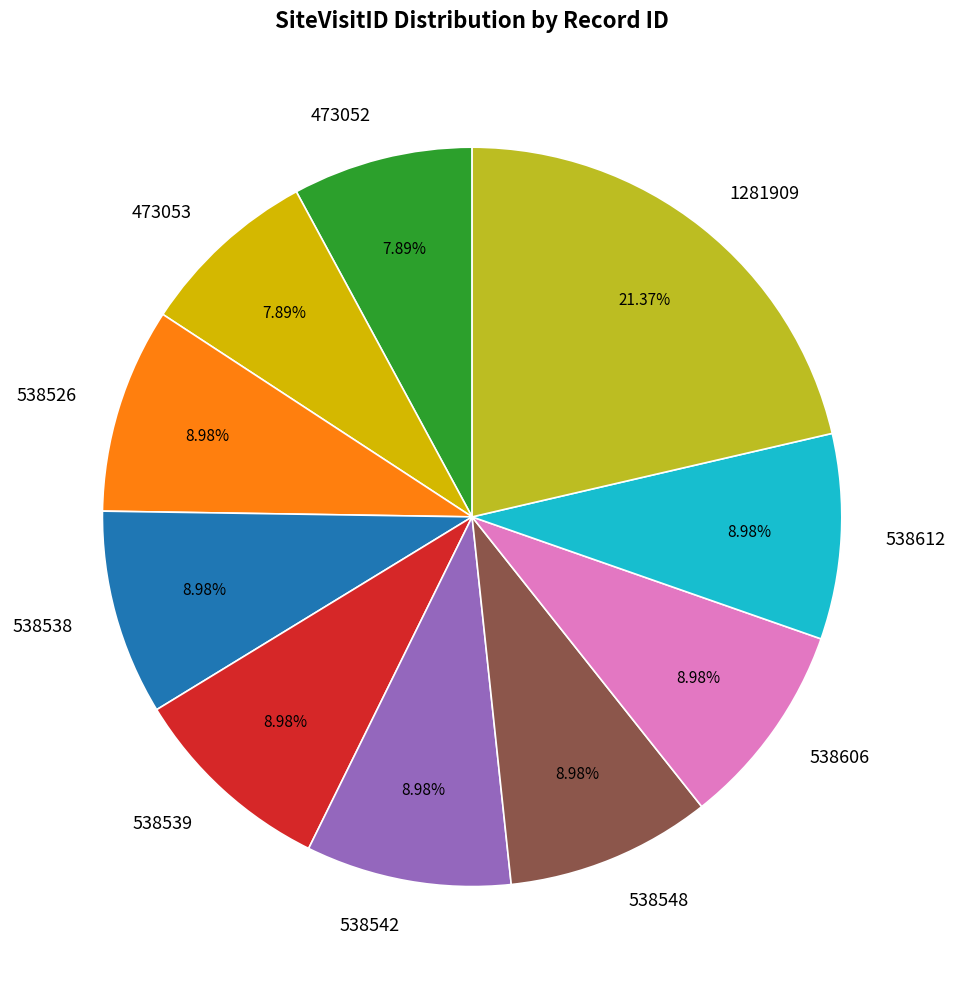

Combined, do 538612 and 1281909 account for over 50%?

No